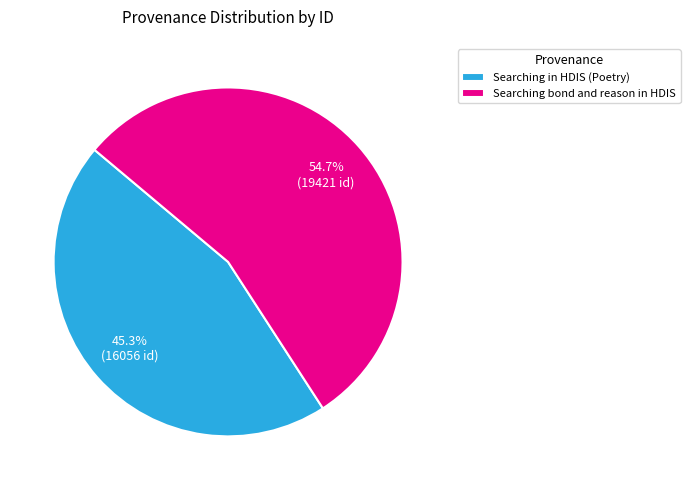

What portion of the pie excludes Searching in HDIS (Poetry)?

54.7%